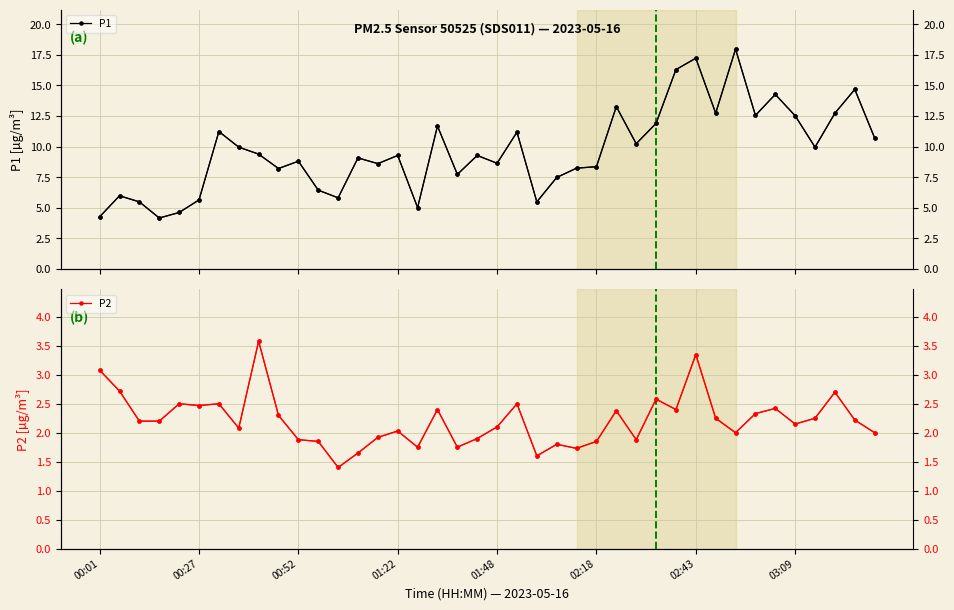

At which label does P2 first exceed 2?

00:01